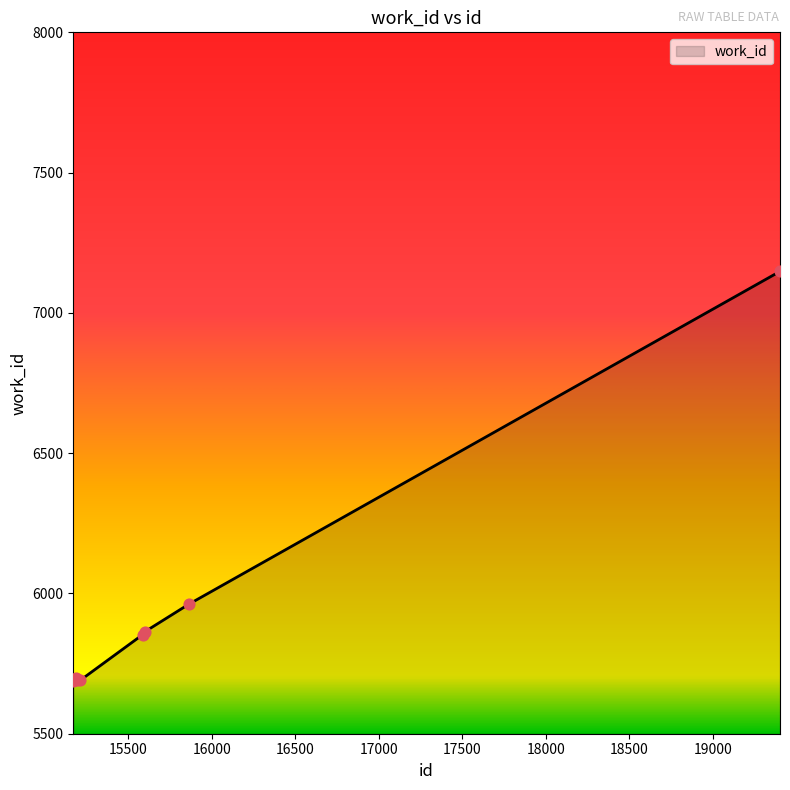

What is the smallest value displayed?

5689